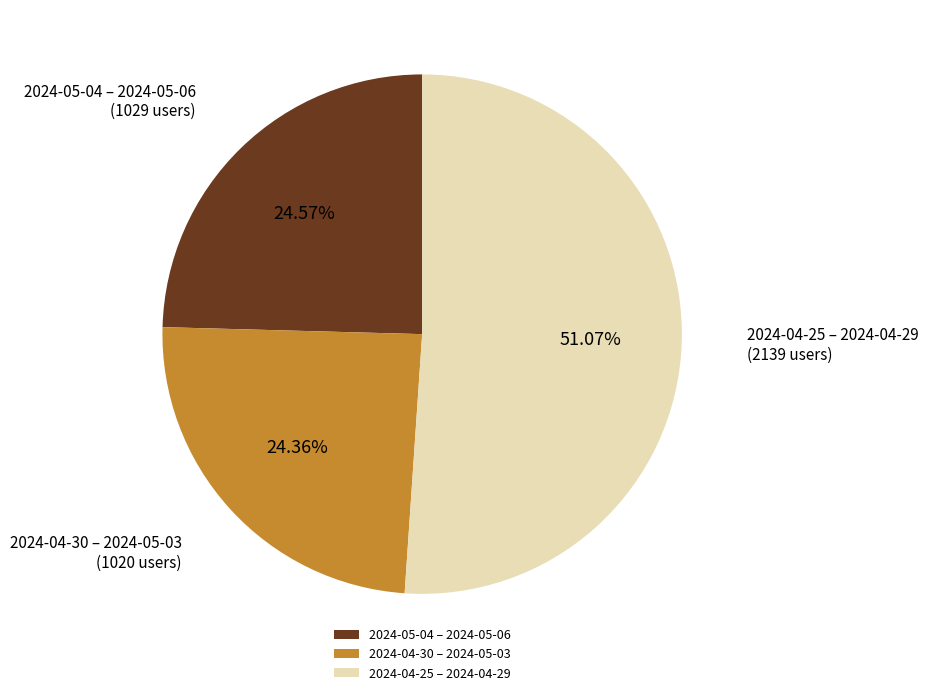

Is the sum of 2024-04-25 – 2024-04-29 and 2024-05-04 – 2024-05-06 greater than half?

Yes